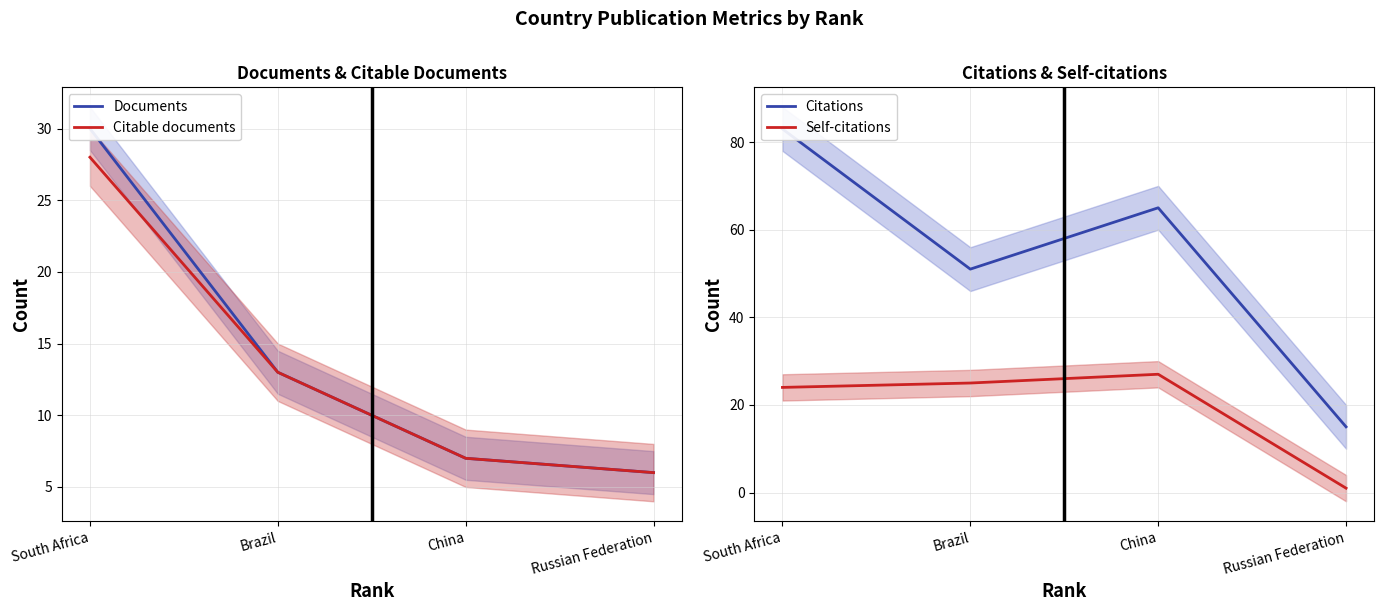

Count the Citations values in the range 51 to 83.

3